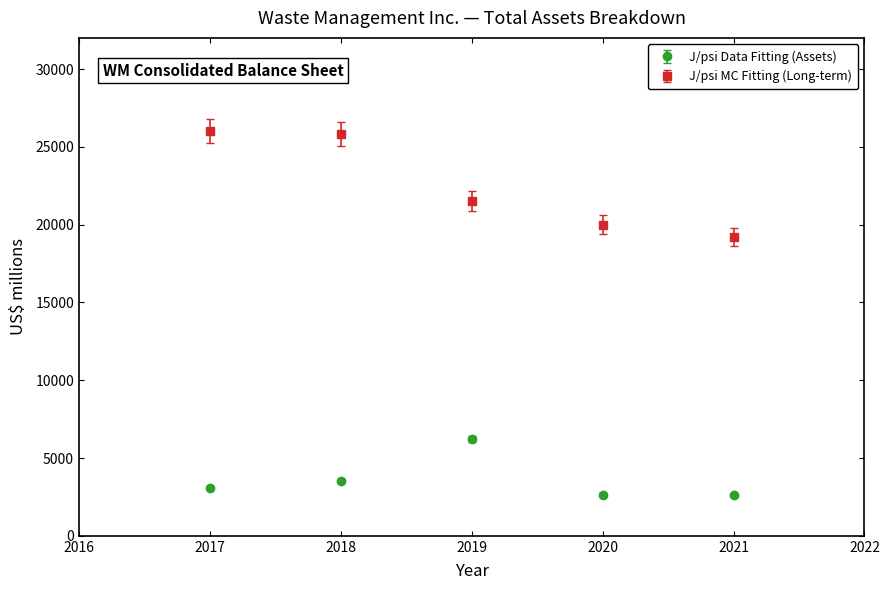

What are all the series names shown in the legend?

J/psi Data Fitting (Assets), J/psi MC Fitting (Long-term)